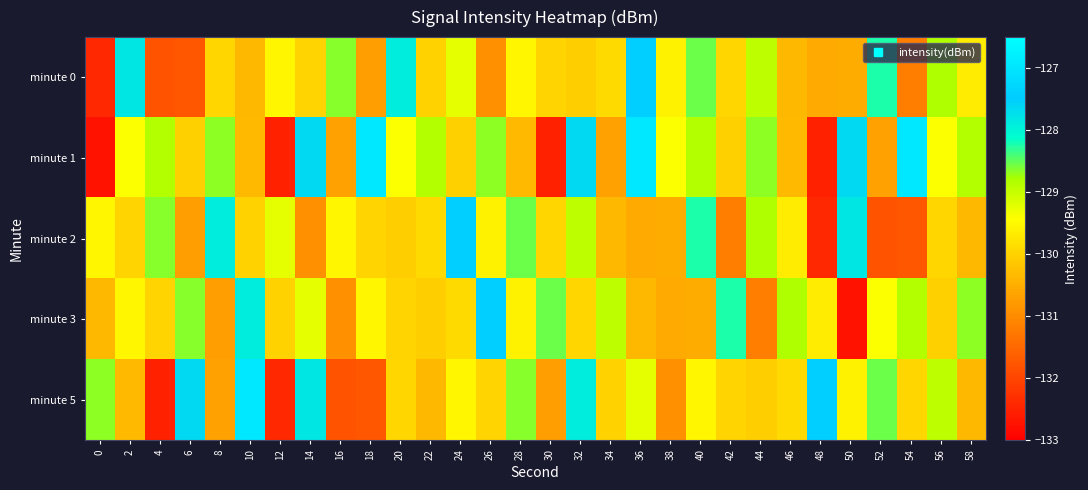

At which category does the chart reach its peak across all series?

18